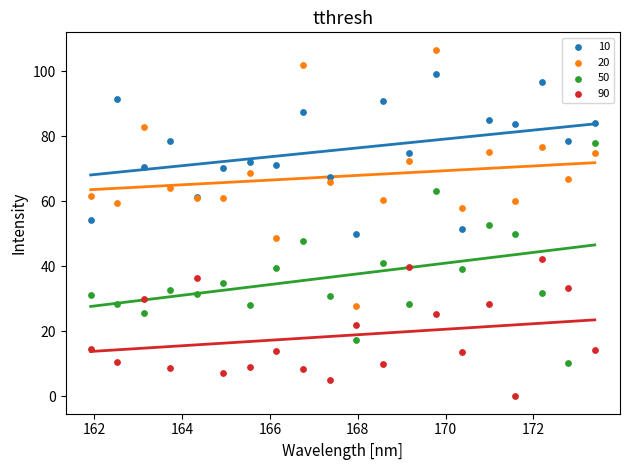

What are all the series names shown in the legend?

10, 20, 50, 90